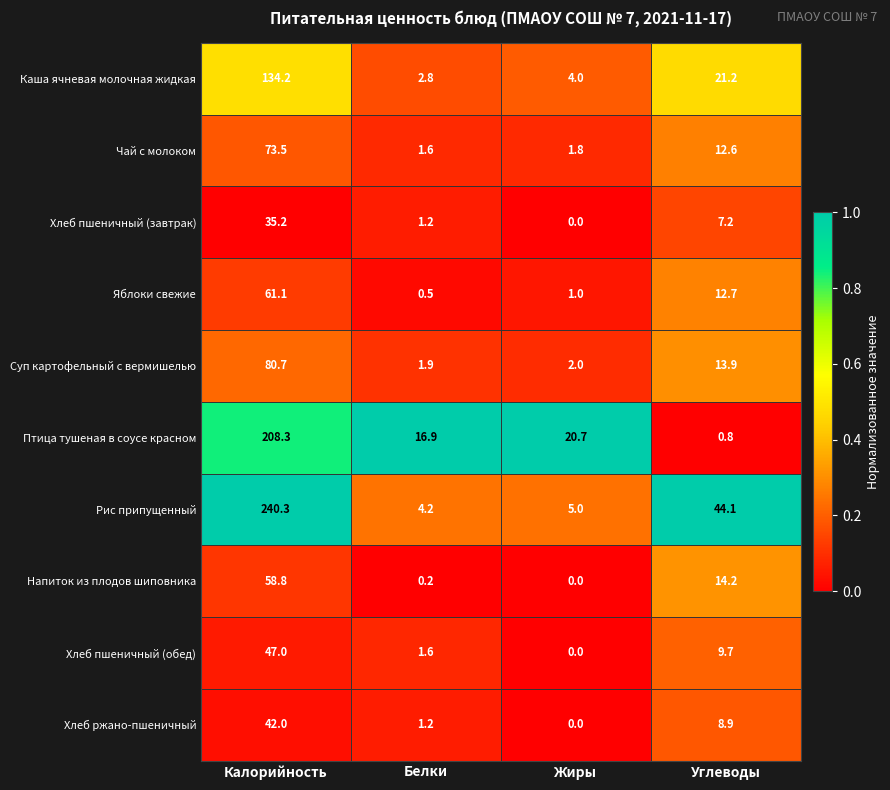

What is the difference between the second highest and minimum values in the Хлеб пшеничный (обед) series?

9.7